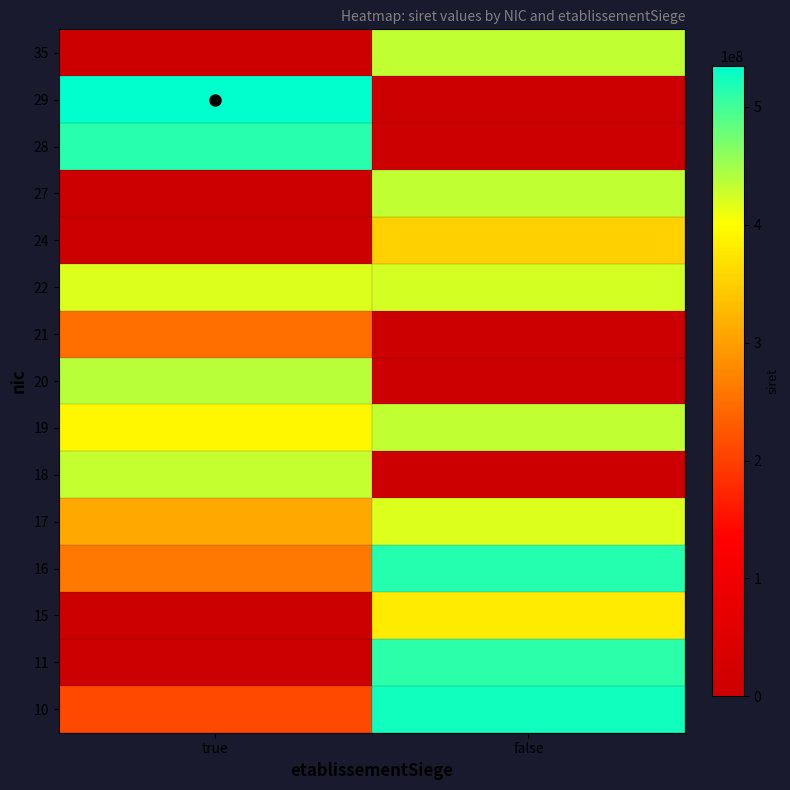

Reading right to left, transcribe all the data shown in this chart.

10: false=524711876	true=210207650
11: false=509982732	true=0
15: false=378626881	true=0
16: false=514468701	true=260207758
17: false=419374699	true=309769800
18: false=0	true=431405711
19: false=434164398	true=391087004
20: false=0	true=438699993
21: false=0	true=250201662
22: false=423584911	true=418158853
24: false=351765813	true=0
27: false=434164398	true=0
28: false=0	true=512938655
29: false=0	true=534925367
35: false=434164398	true=0